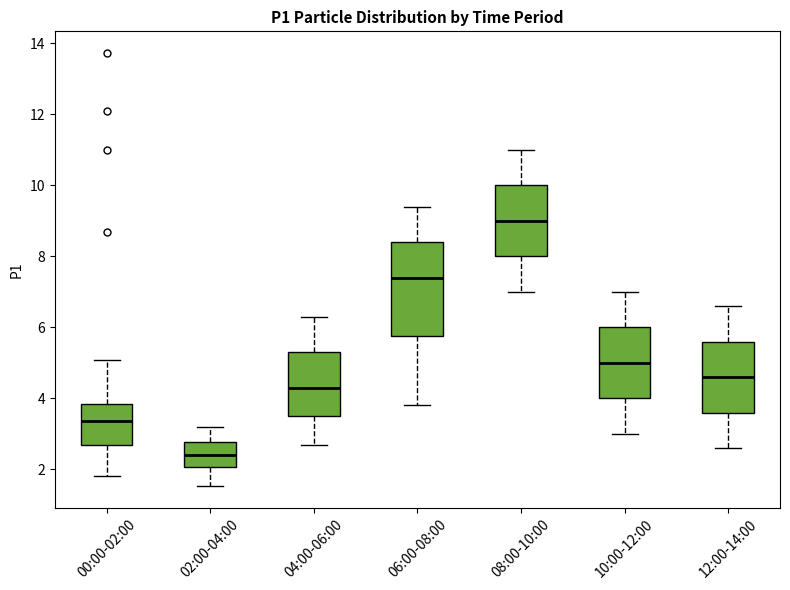

Reading left to right, read every box against the y-axis: the position of its median line, the range the box covers, and the ends of its whiskers. The values are not printed on the chart, so give them approximately, as read against the axis.

00:00-02:00: median 3.4, box 2.6 to 3.8, whiskers 1.8 to 5.0
02:00-04:00: median 2.4, box 2.0 to 2.8, whiskers 1.6 to 3.2
04:00-06:00: median 4.4, box 3.6 to 5.4, whiskers 2.8 to 6.4
06:00-08:00: median 7.4, box 5.8 to 8.4, whiskers 3.8 to 9.4
08:00-10:00: median 9.0, box 8.0 to 10.0, whiskers 7.0 to 11.0
10:00-12:00: median 5.0, box 4.0 to 6.0, whiskers 3.0 to 7.0
12:00-14:00: median 4.6, box 3.6 to 5.6, whiskers 2.6 to 6.6